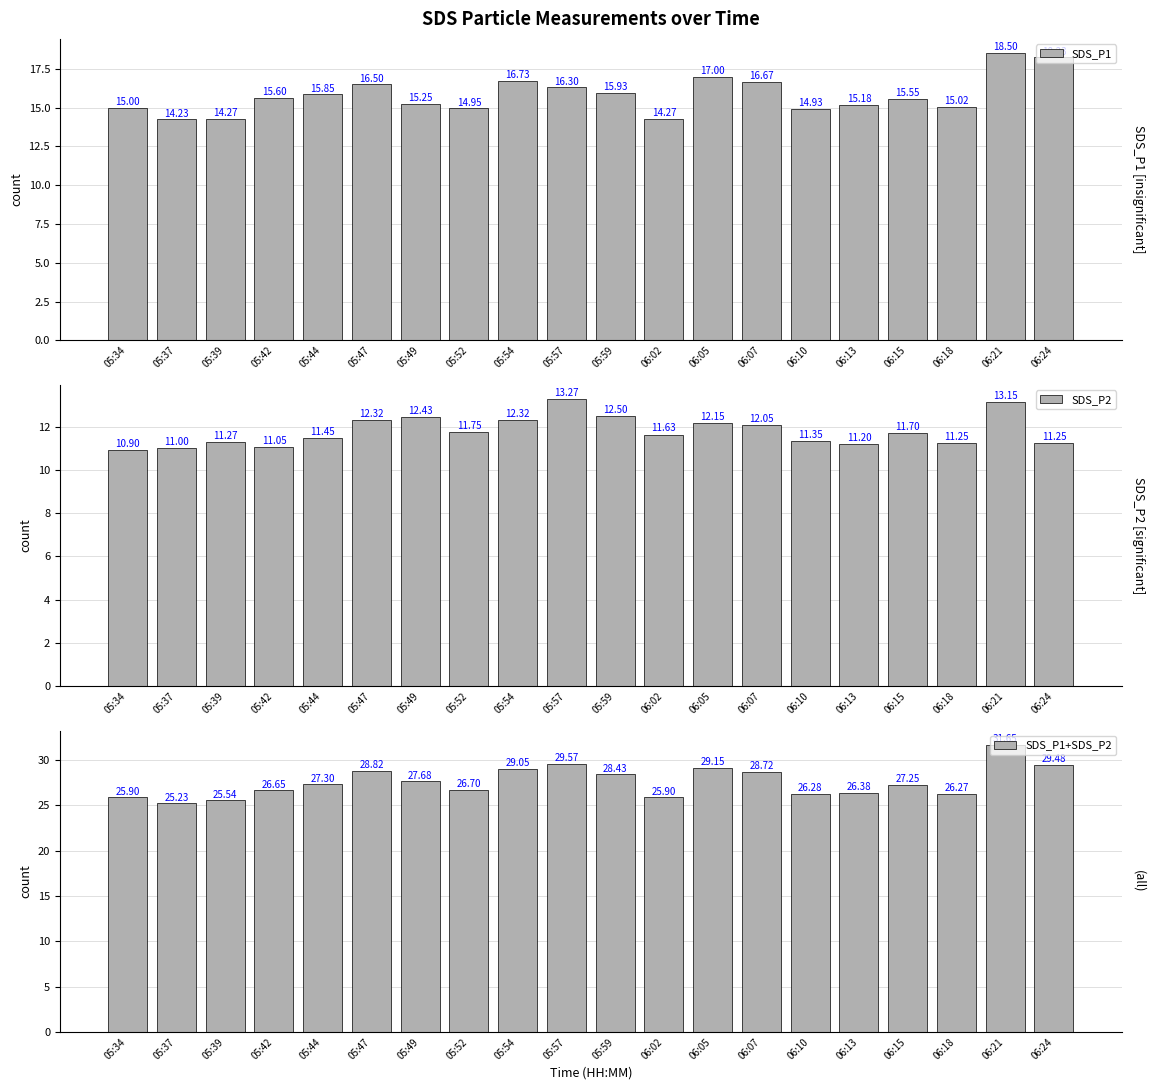

What is the value of the SDS_P2 bar at the 19th from the left?

13.2